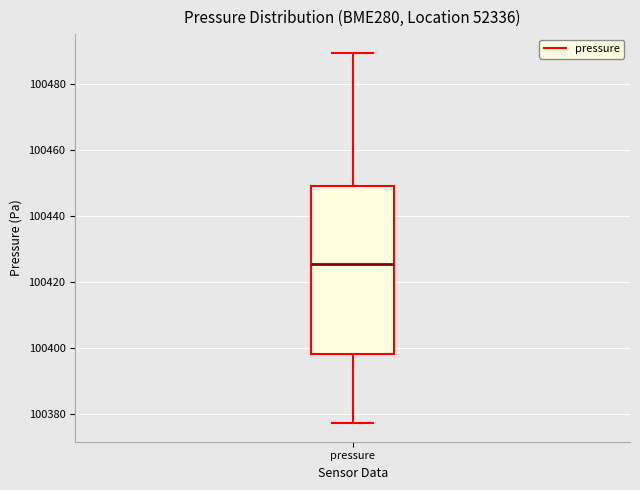

Transcribe this box plot: give where the median line is, the range the box spans, and where the two whiskers end, as read against the y-axis. The values are not printed on the chart, so give them approximately, as read against the axis.

median 100426, box 100398 to 100450, whiskers 100378 to 100490